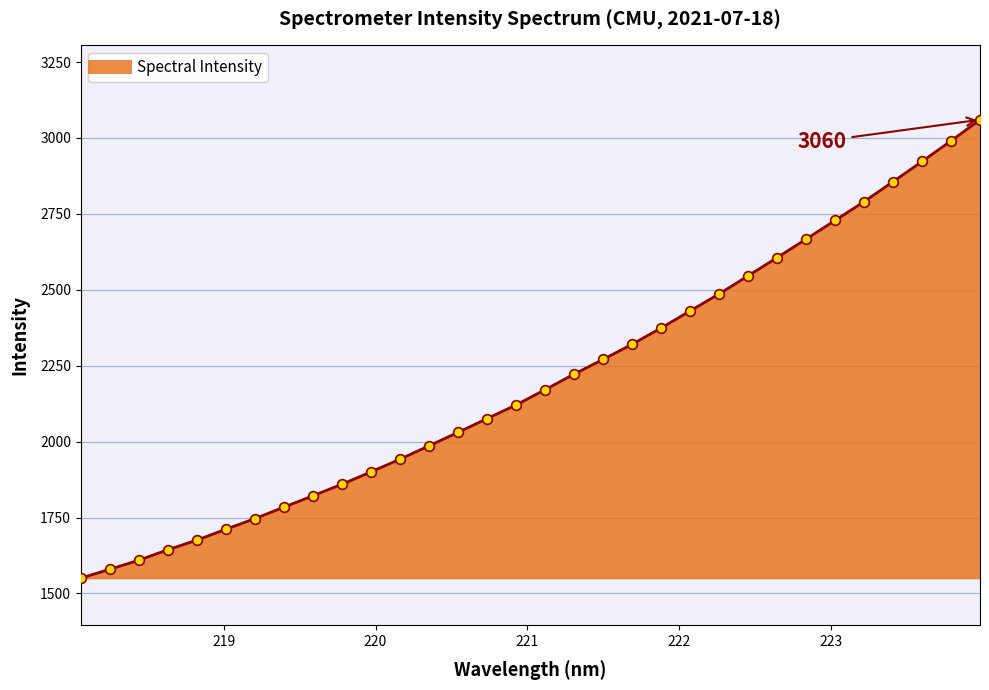

What is the difference between the maximum and minimum values?

1509.8